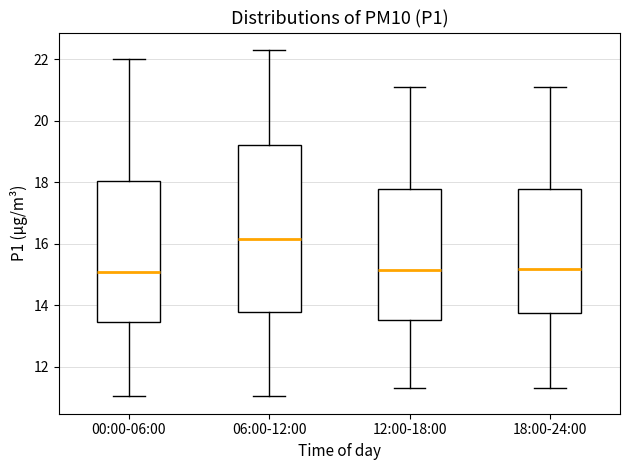

Which box is the tallest, from its lower edge to its upper edge?

06:00-12:00